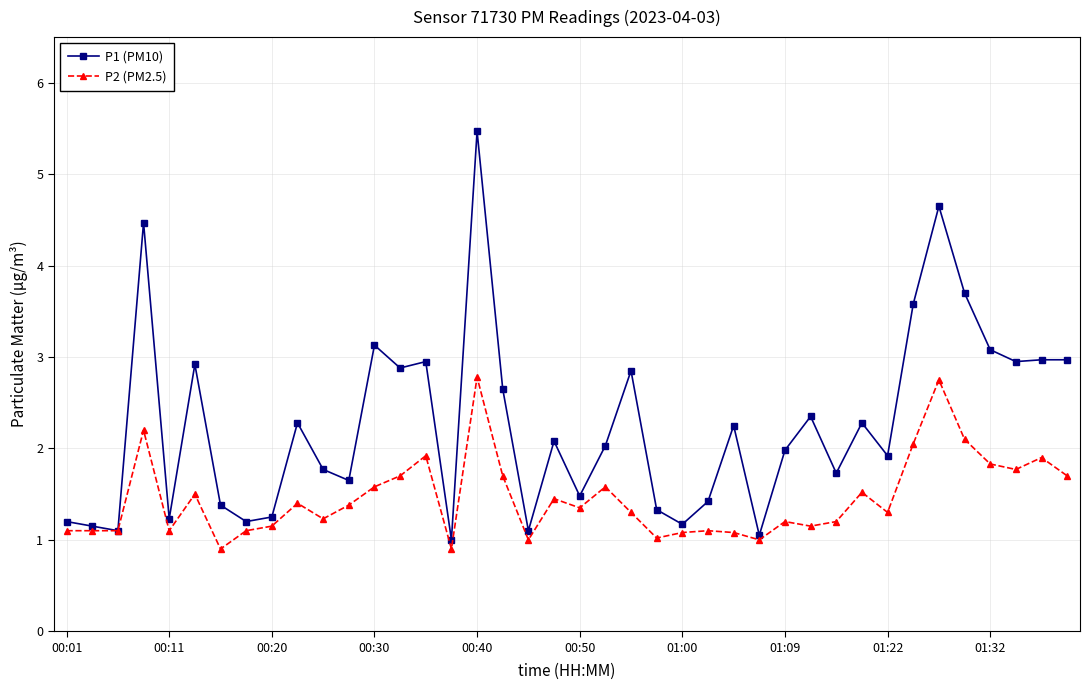

Which series has the largest total across all categories?

P1 (PM10)